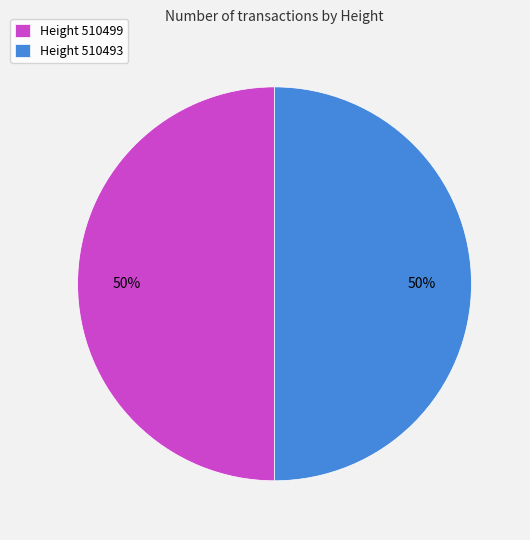

True or false: Height 510493 accounts for 50% of the total.

True